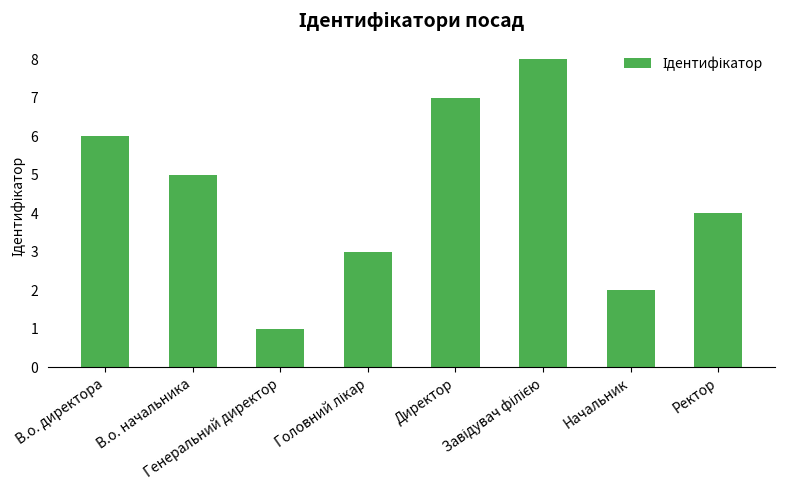

How many data points does each series have?

8